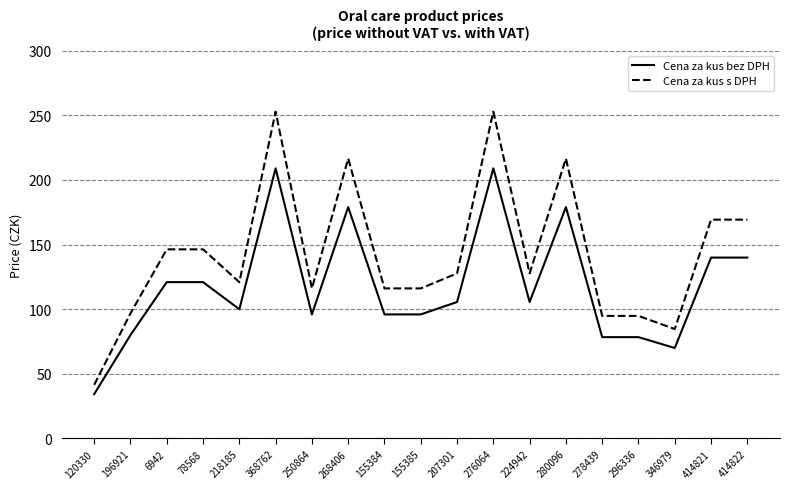

True or false: Cena za kus bez DPH and Cena za kus s DPH cross at least once.

False